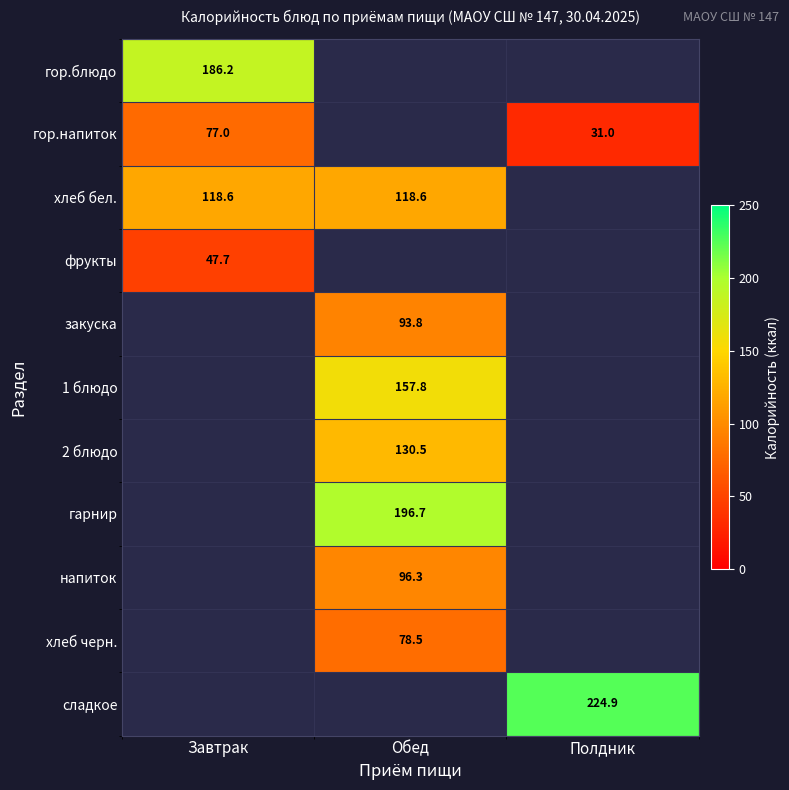

Count the number of data series in this chart.

11